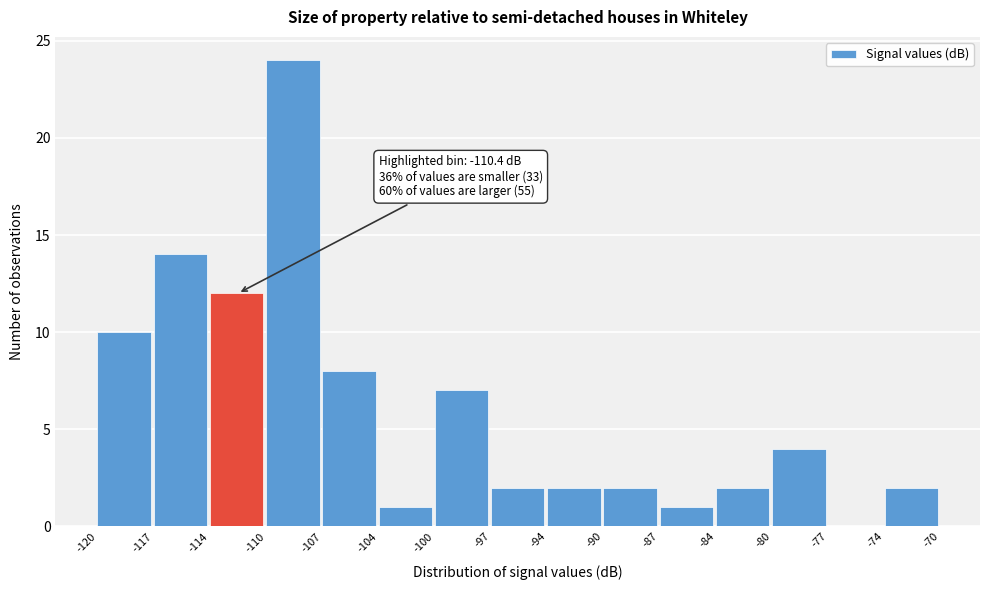

Which range on the x-axis has the tallest bar?

-110 to -107